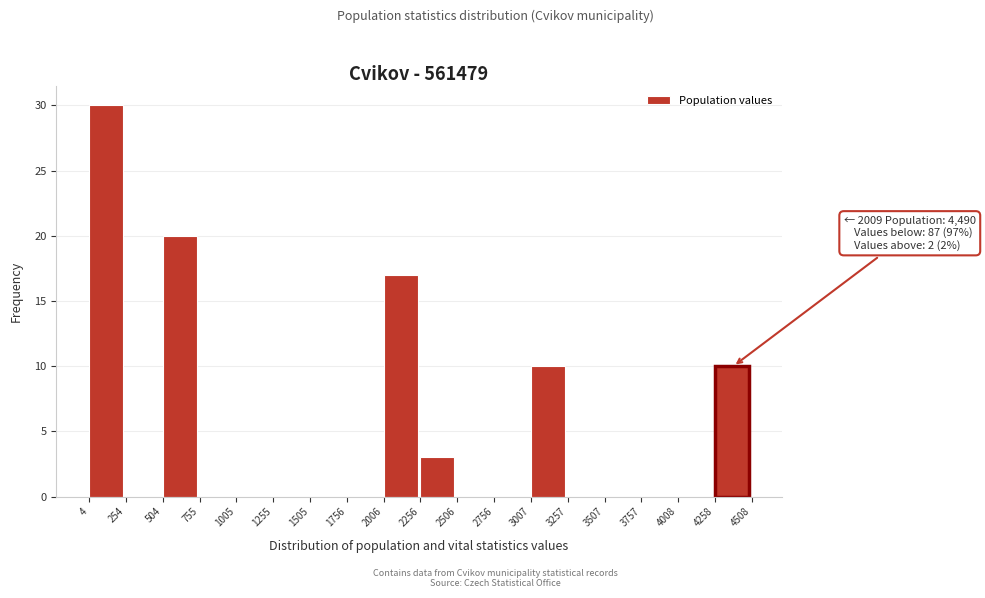

Over which range of the x-axis is the bar tallest?

4 to 254